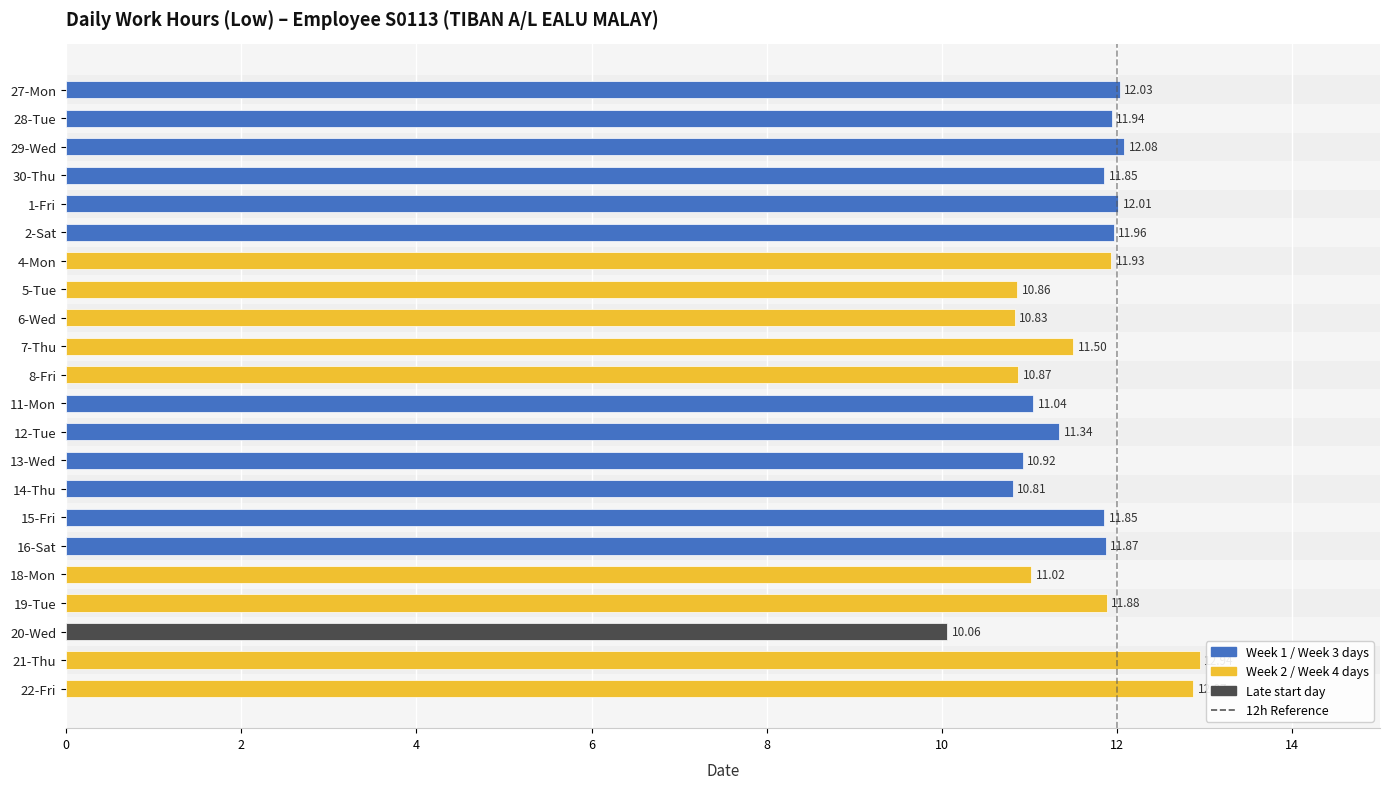

What is the change in value from 1-Fri to 11-Mon?

-1.0